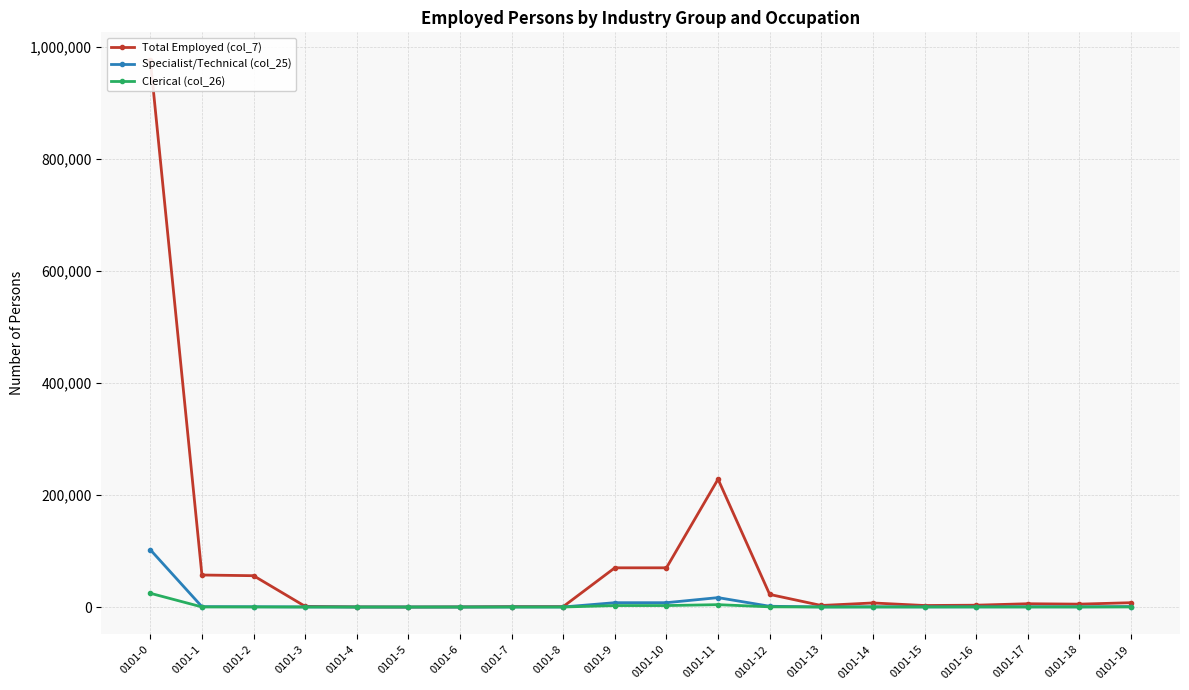

What is the difference between the maximum and minimum values in the Total Employed (col_7) series?

977360